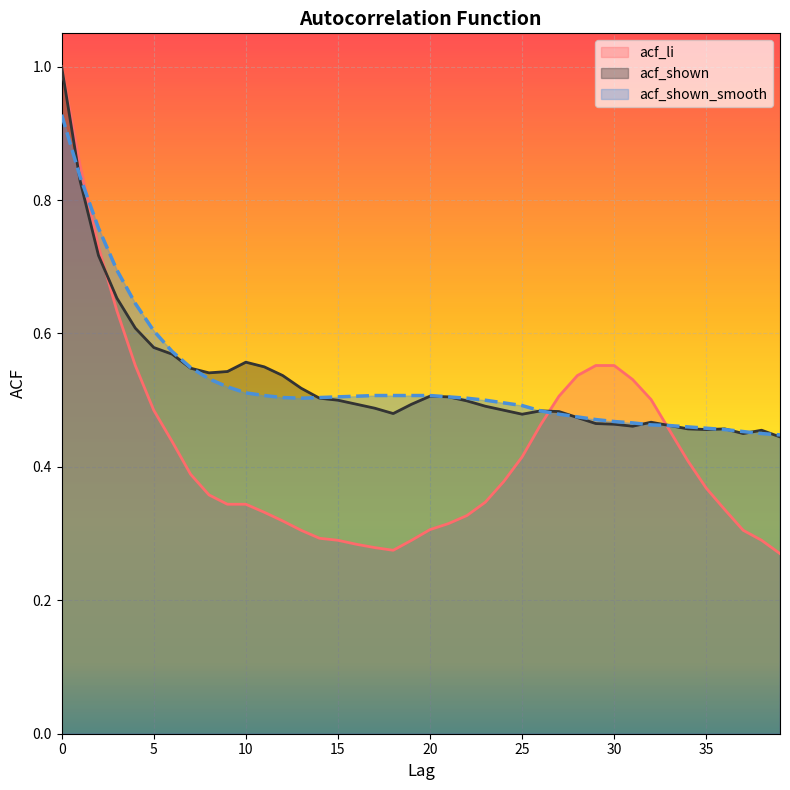

How many distinct data groups are displayed?

3